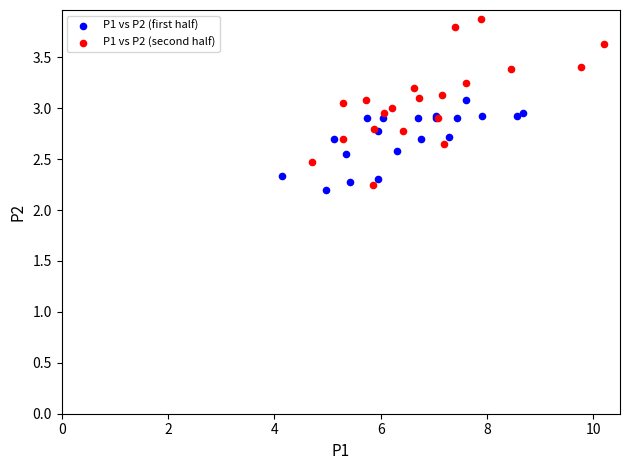

Which series contains the highest Y value?

P1 vs P2 (second half)